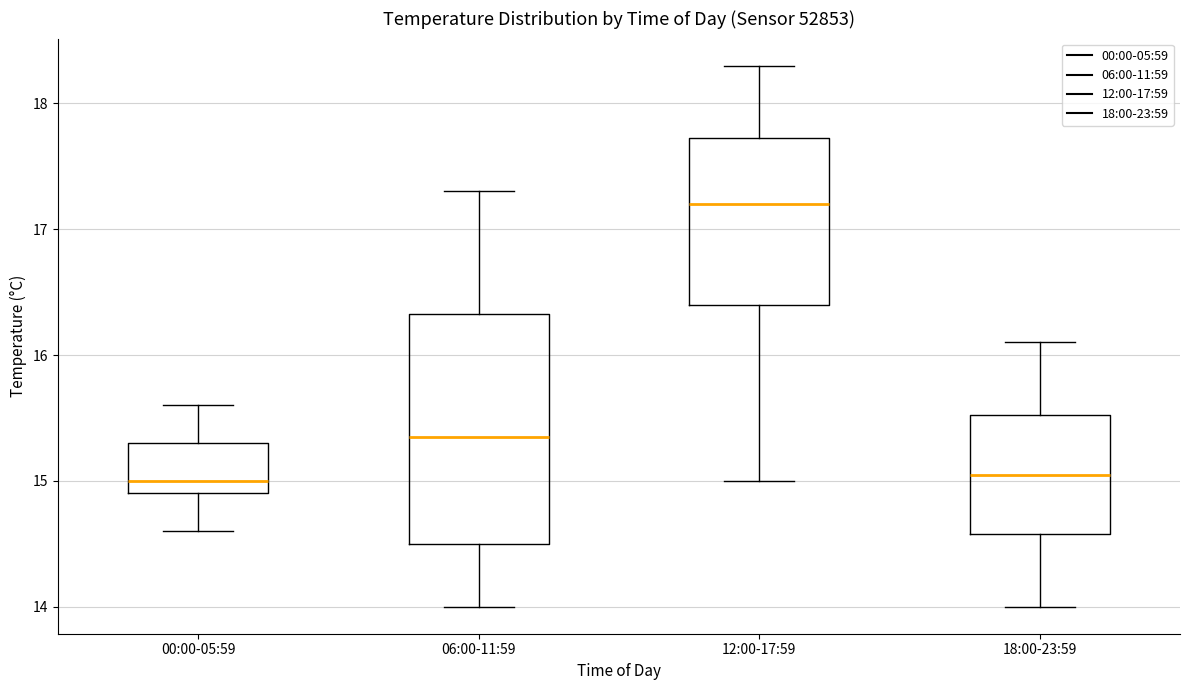

Reading left to right, transcribe this box plot: for each box, give where its median line is, the range the box spans, and where its two whiskers end, as read against the y-axis. The values are not printed on the chart, so give them approximately, as read against the axis.

00:00-05:59: median 15.0, box 14.9 to 15.3, whiskers 14.6 to 15.6
06:00-11:59: median 15.4, box 14.5 to 16.3, whiskers 14.0 to 17.3
12:00-17:59: median 17.2, box 16.4 to 17.7, whiskers 15.0 to 18.3
18:00-23:59: median 15.1, box 14.6 to 15.5, whiskers 14.0 to 16.1